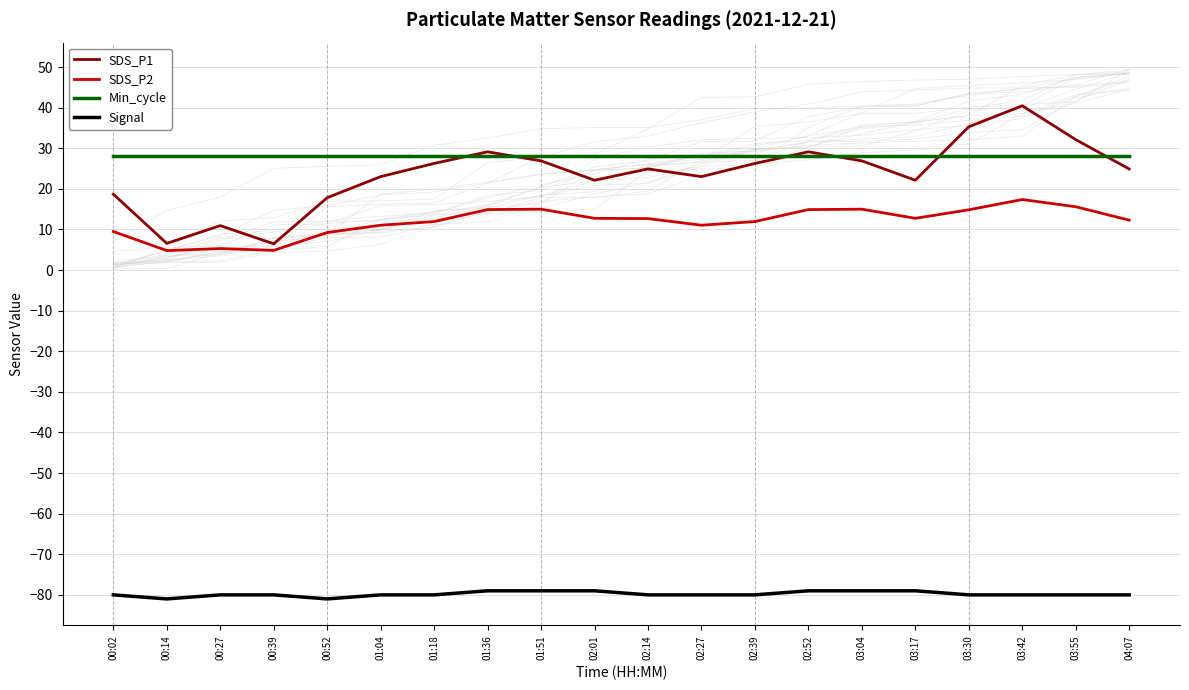

How many data points in SDS_P1 are above 24?

11